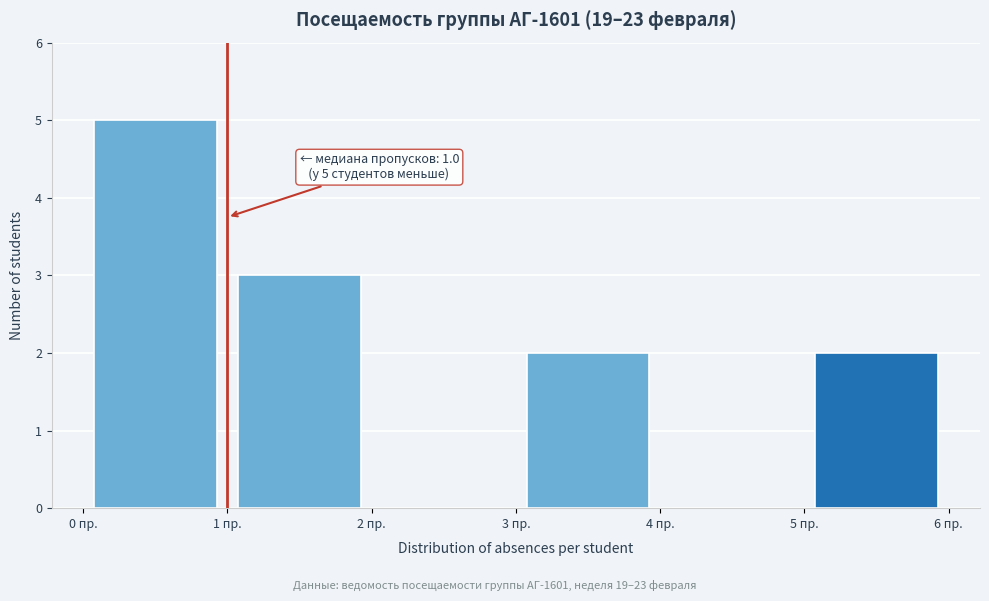

Over which range of the x-axis is the bar tallest?

0 to 1